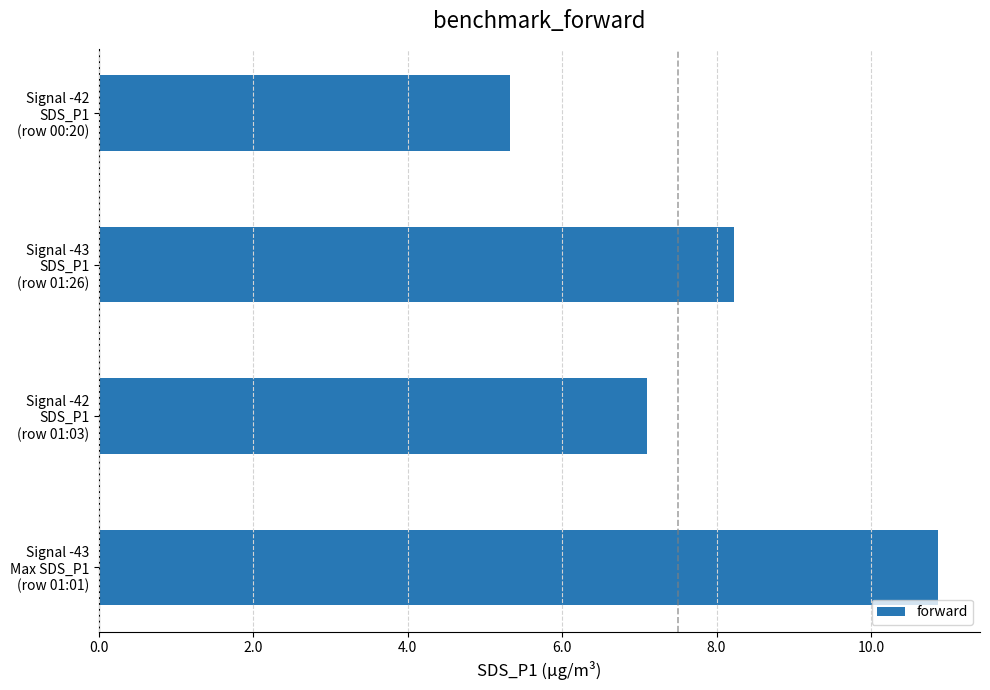

Reading top to bottom, transcribe all the data shown in this chart.

5.3	8.2	7.1	10.9